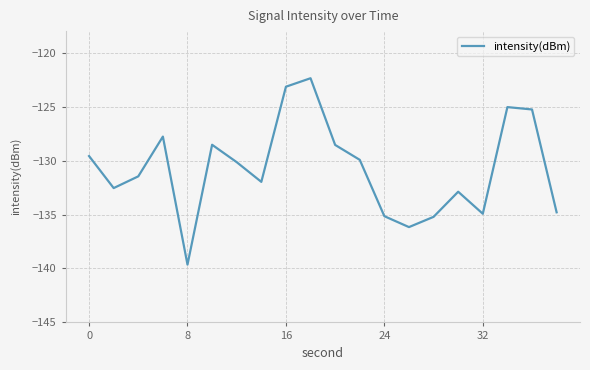

What is the smallest value displayed?

-139.6